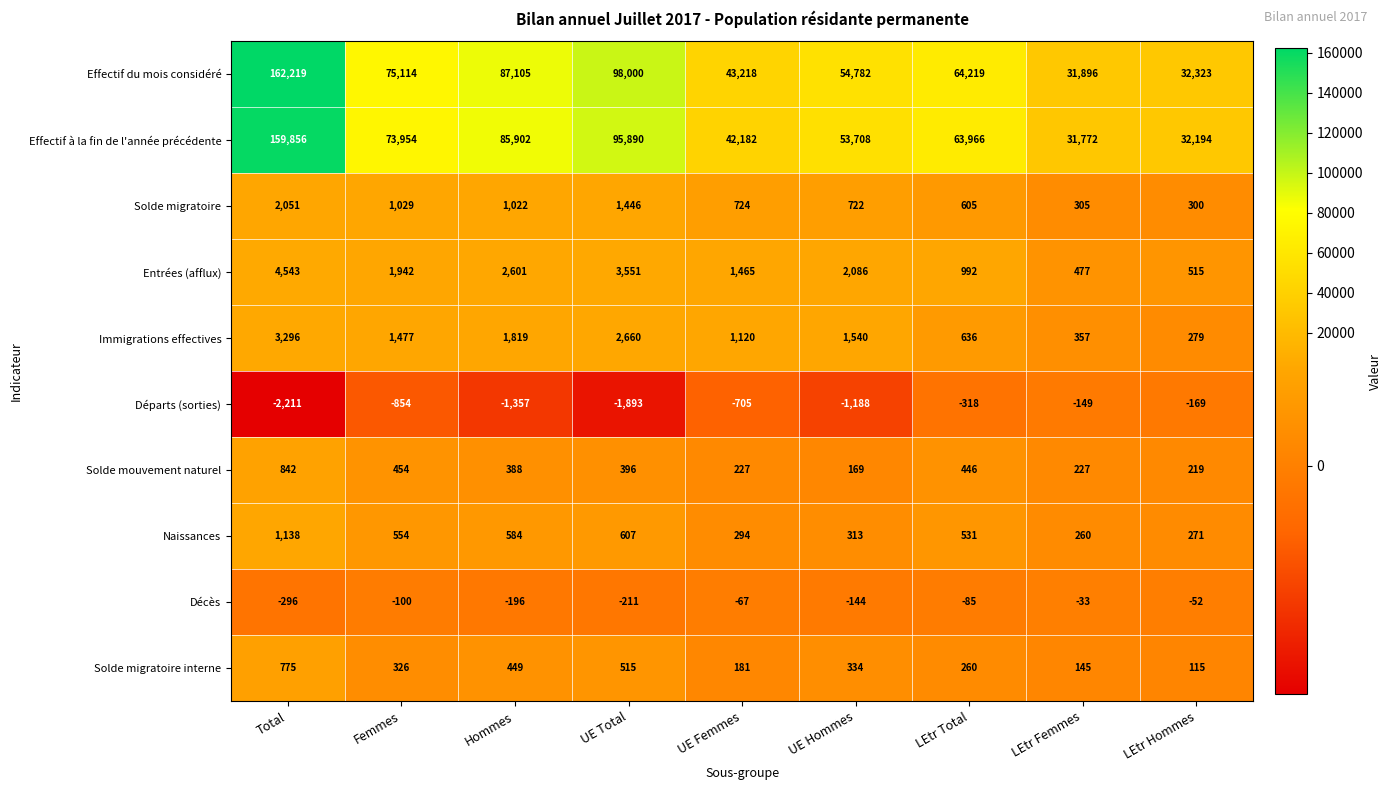

What is the minimum value shown in the chart?

-2211